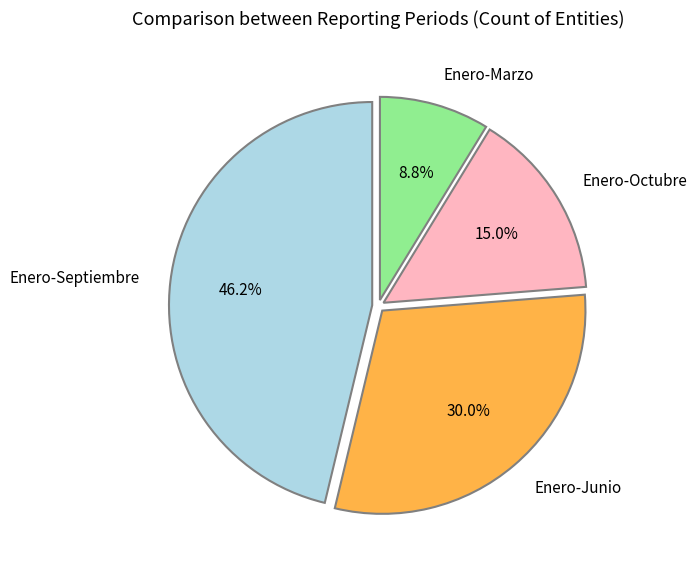

What is the total percentage of Enero-Marzo and Enero-Septiembre?

55.0%